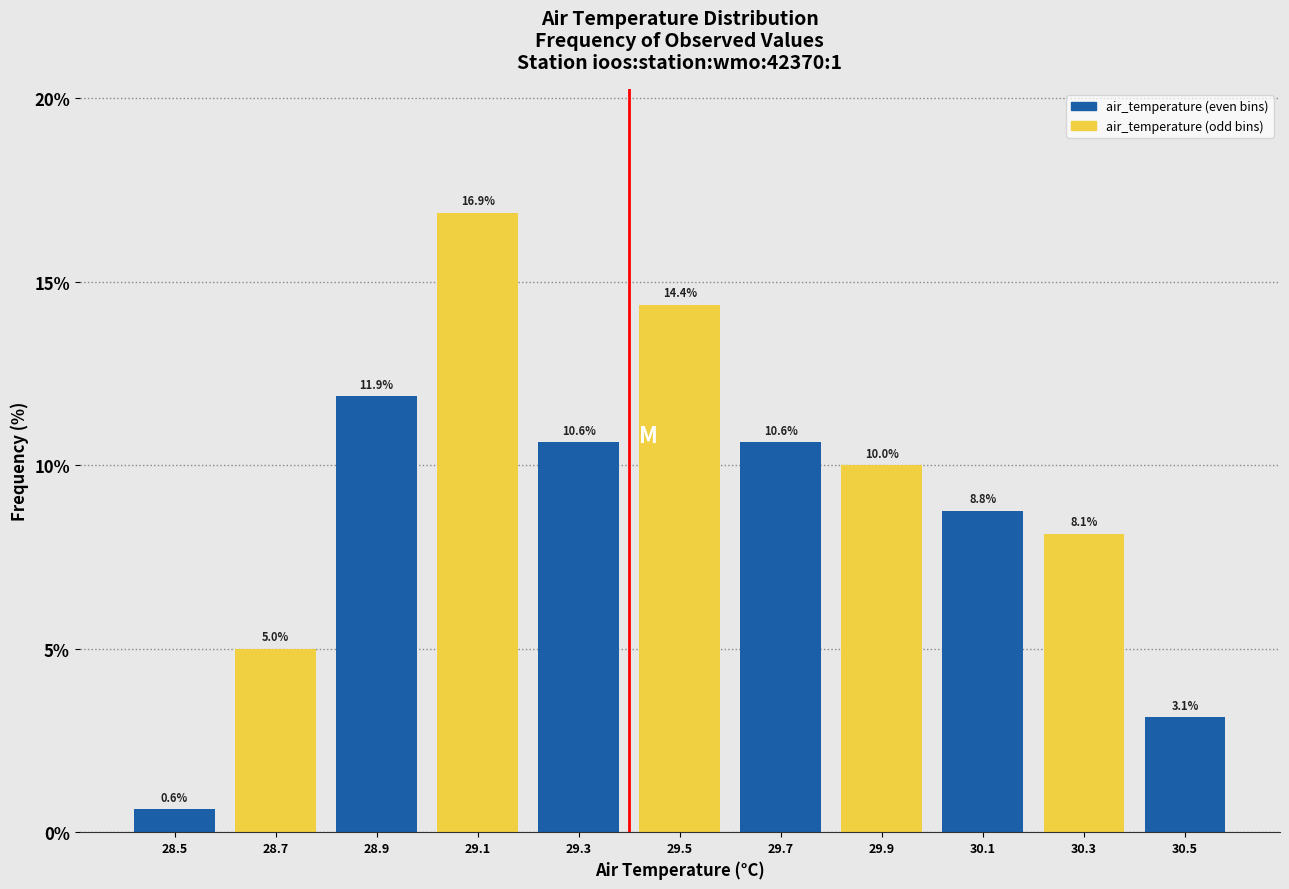

What is the height of the bar covering 28.8 to 29.0 on the x-axis?

11.9